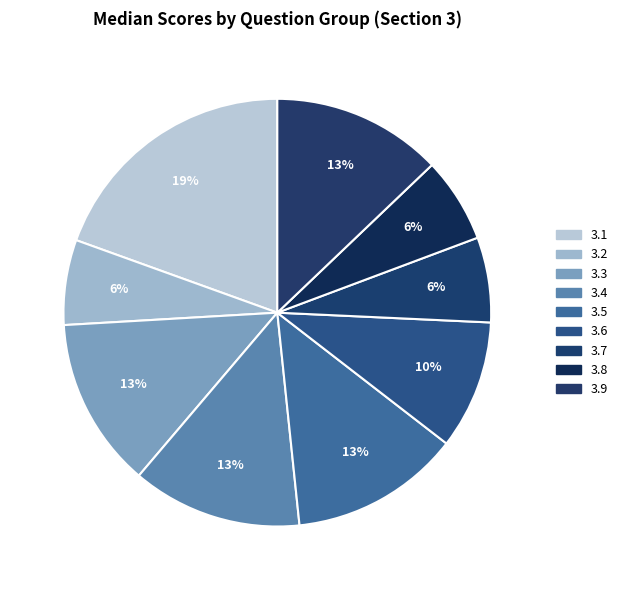

To the nearest percent, what is the difference between the 3.5 and 3.2 slice percentages?

6%